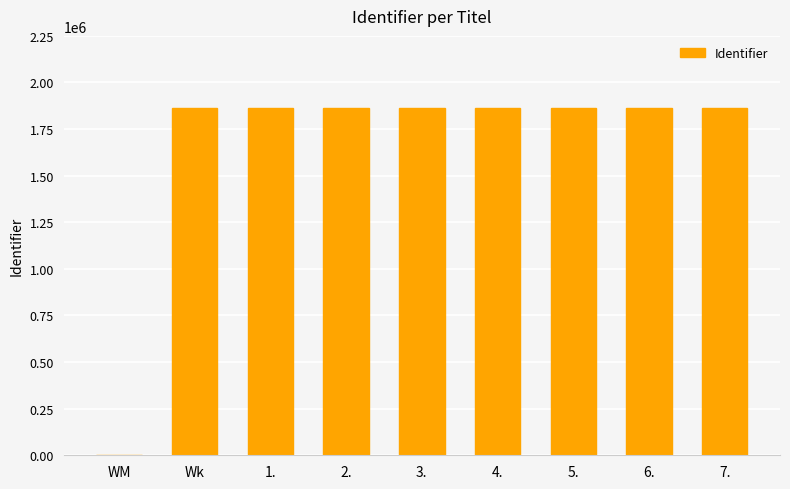

At which label does the data first exceed 1862451?

Wk